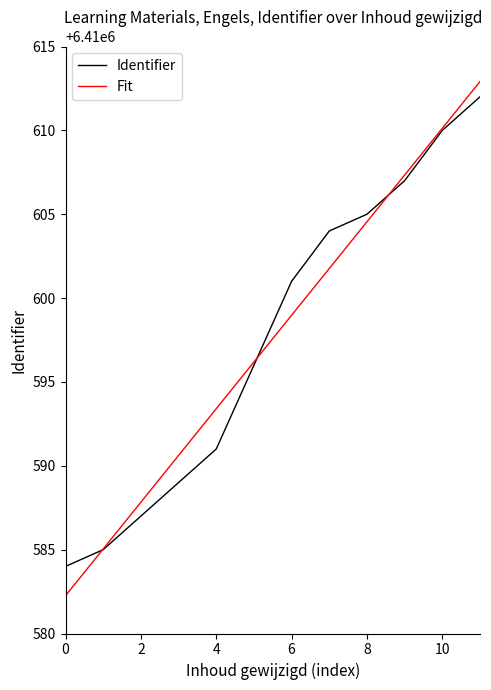

Which series has the widest spread of values?

Fit